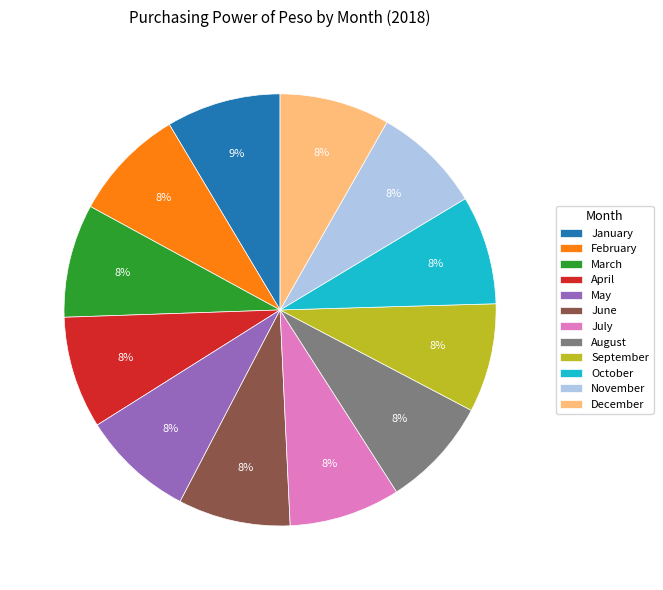

The August slice represents 8% of the pie. True or false?

True